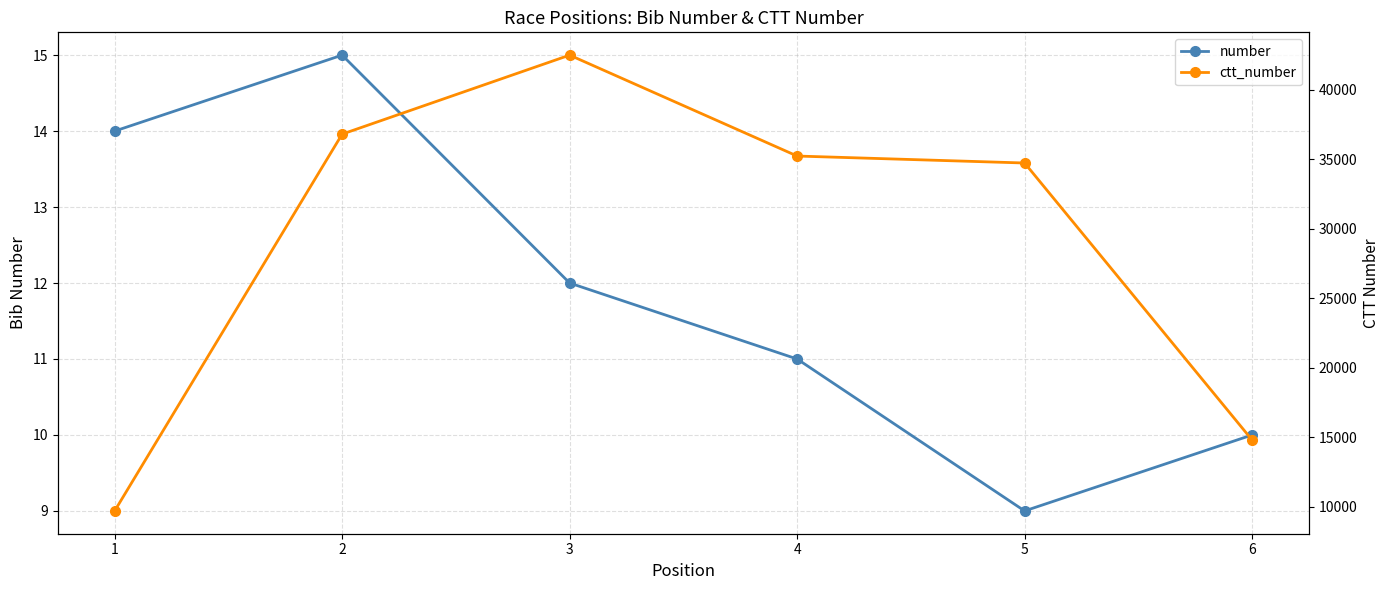

Is this an area chart (filled region under the line)?

No